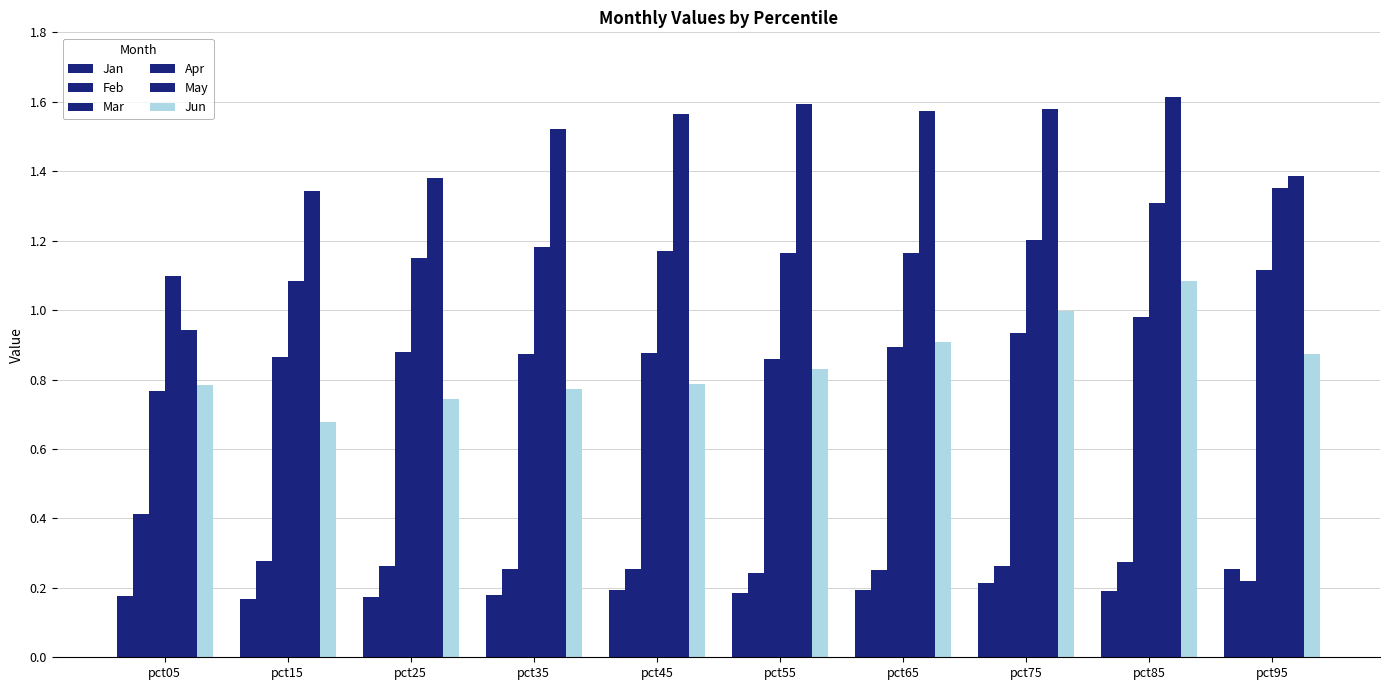

What is the total value across all series at pct95?

5.2